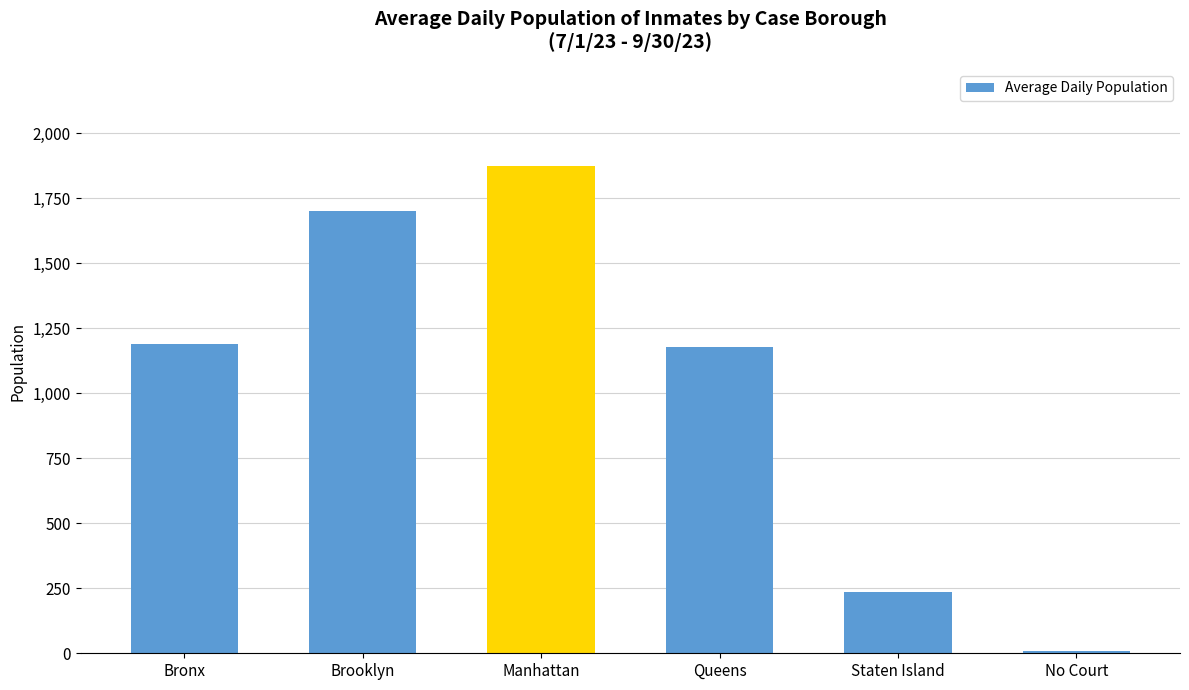

What is the label of the 4th bar from the left?

Queens